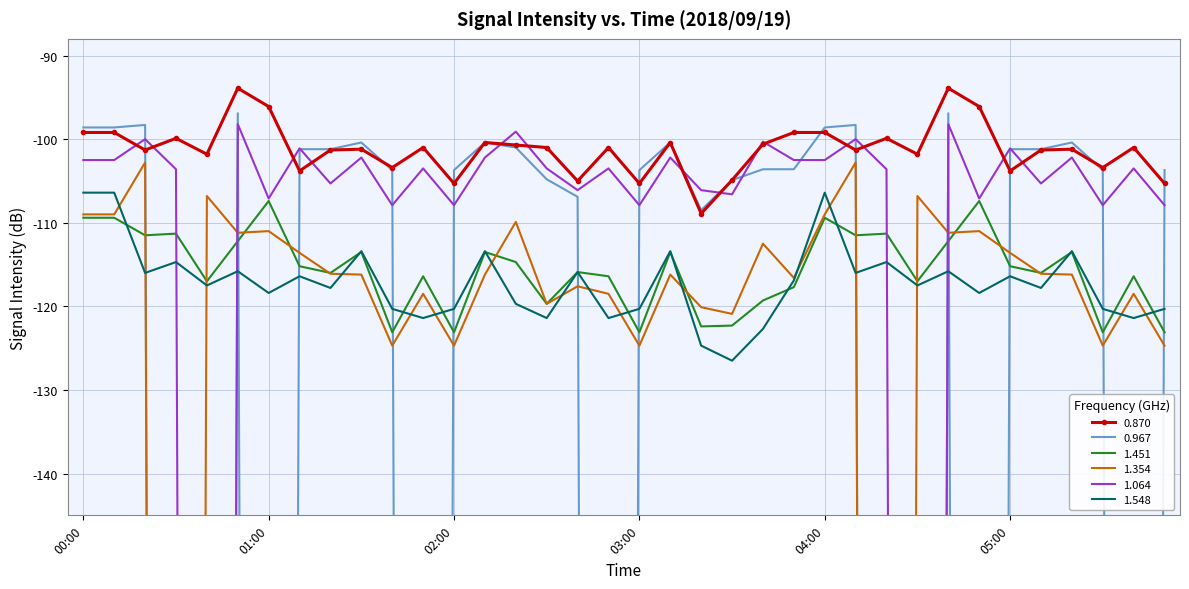

True or false: 1.354 has more than 1 interior local peaks.

True